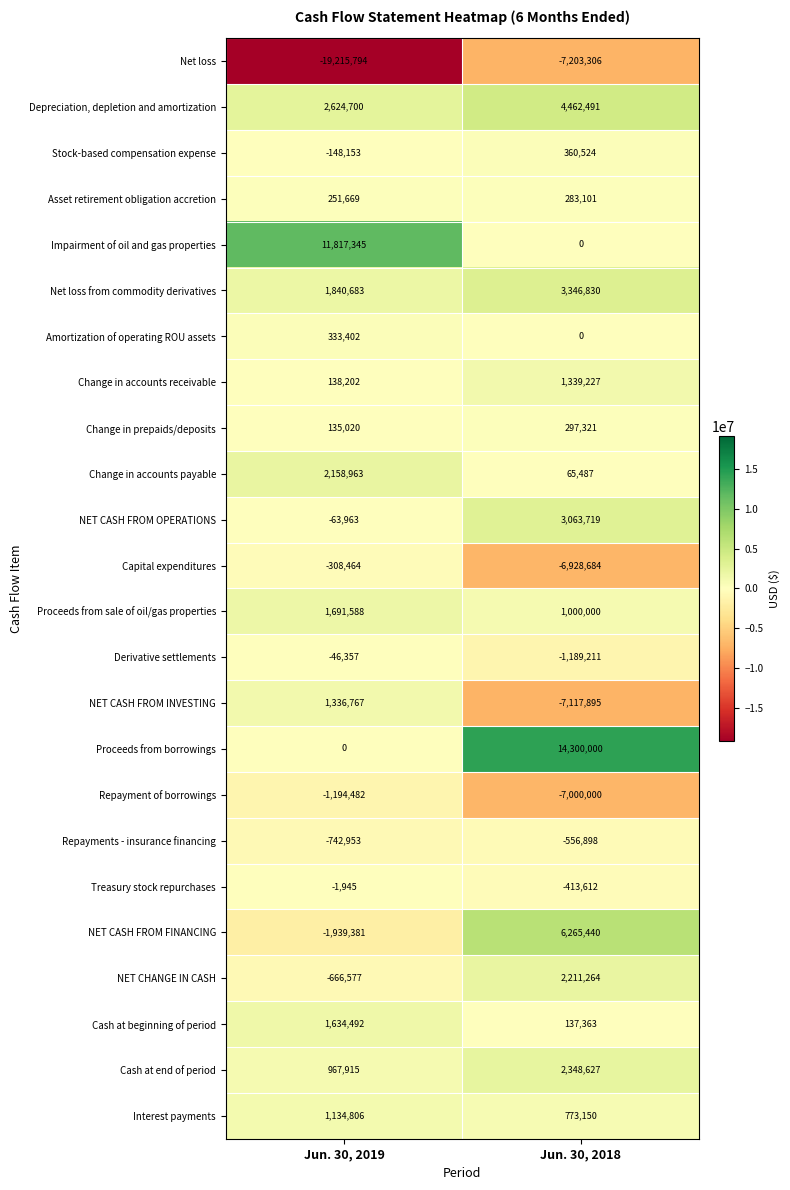

What is the sum of the Change in accounts receivable values at Jun. 30, 2018 and Jun. 30, 2019?

1477429